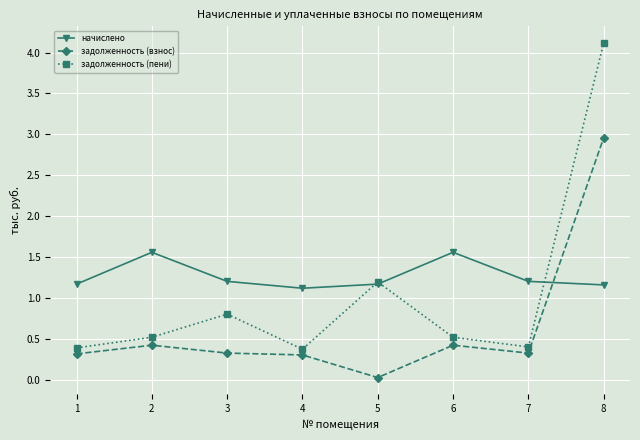

True or false: задолженность (пени) has more than 0 points higher than both neighbors.

True